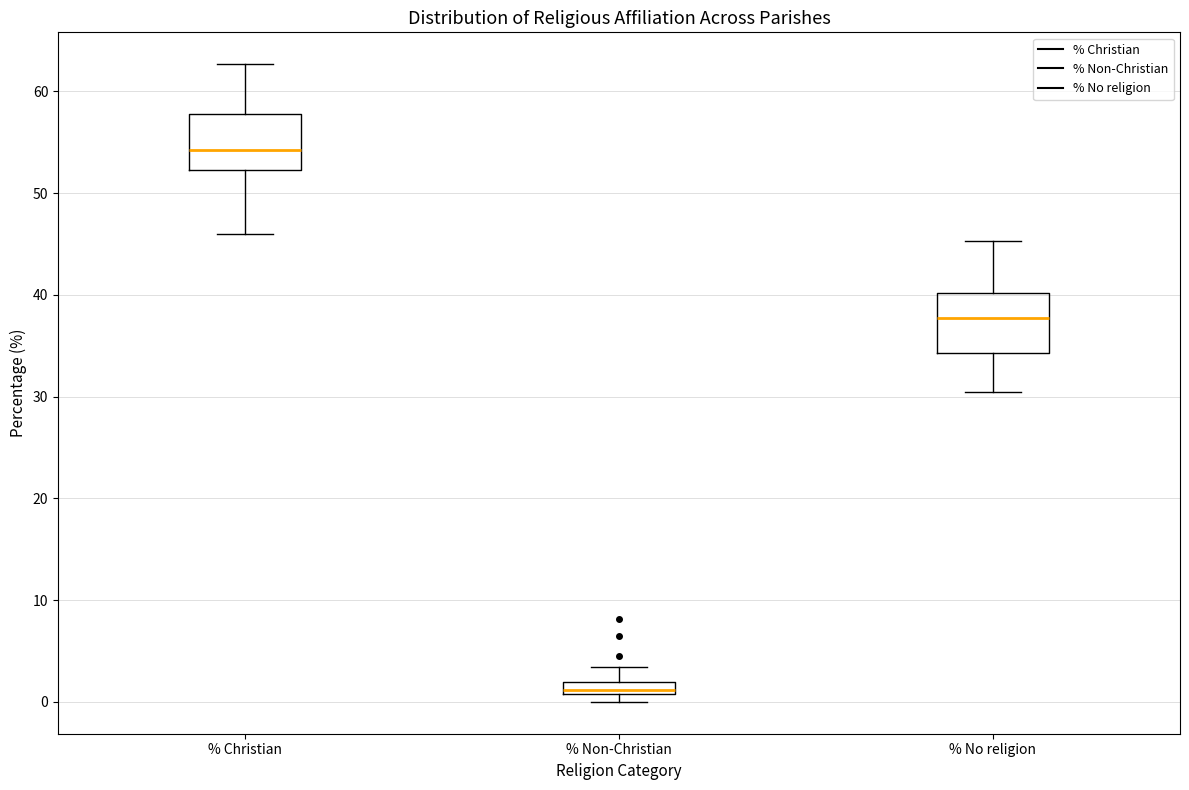

Where does the median line of the box for % No religion sit on the y-axis? The values are not printed on the chart, so give them approximately, as read against the axis.

38